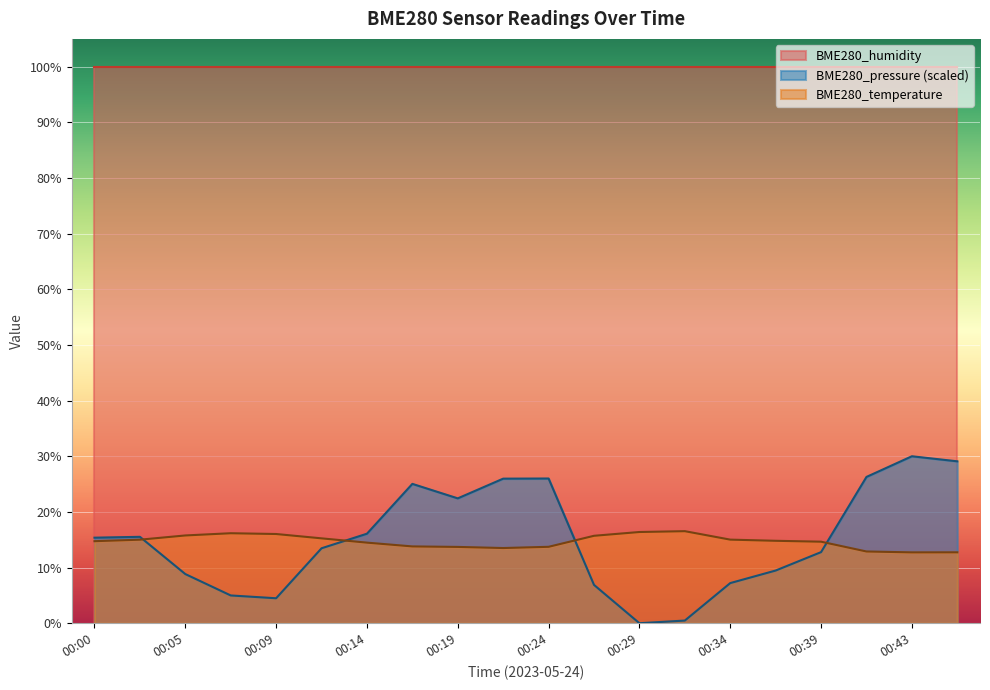

Which series has the largest total across all categories?

BME280_humidity